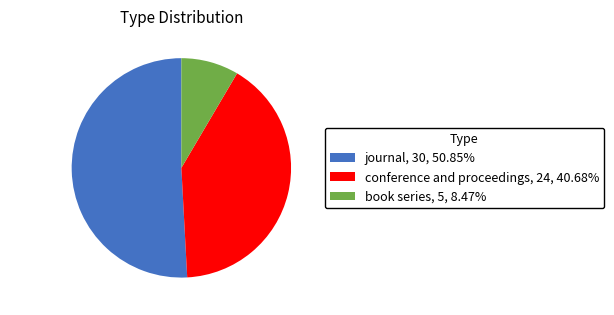

Does conference and proceedings account for over 50% of the chart?

No